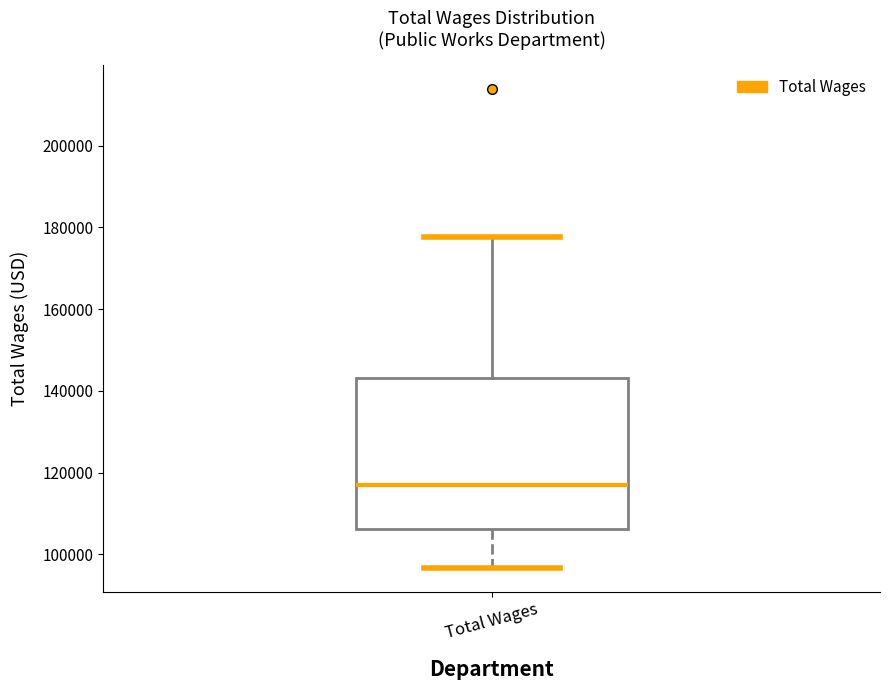

Transcribe this box plot: give where the median line is, the range the box spans, and where the two whiskers end, as read against the y-axis. The values are not printed on the chart, so give them approximately, as read against the axis.

median 116000, box 106000 to 144000, whiskers 96000 to 178000